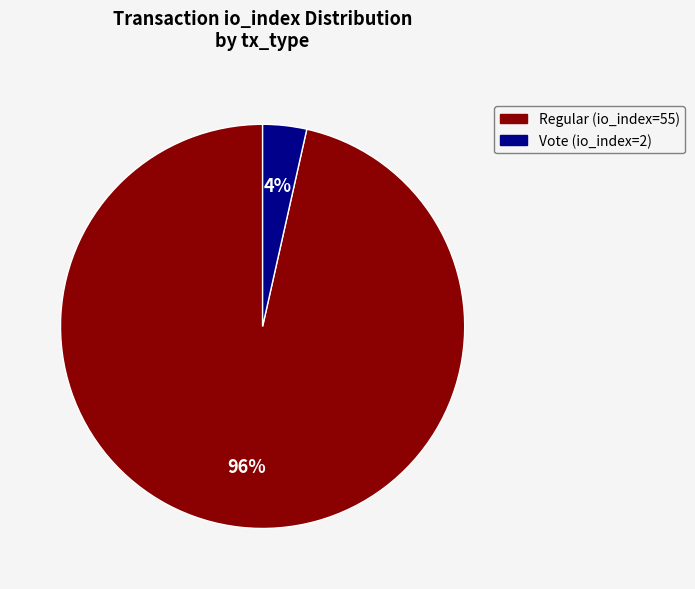

Which category has the smallest portion of the pie?

Vote (io_index=2)